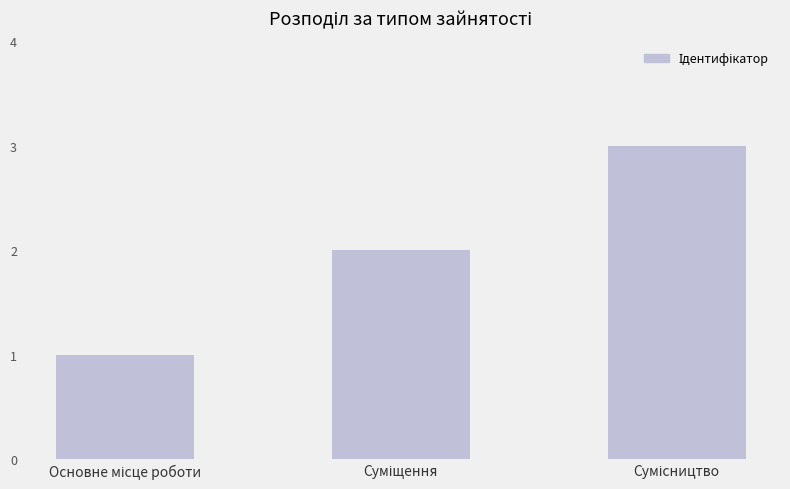

What is the sum of all values?

6